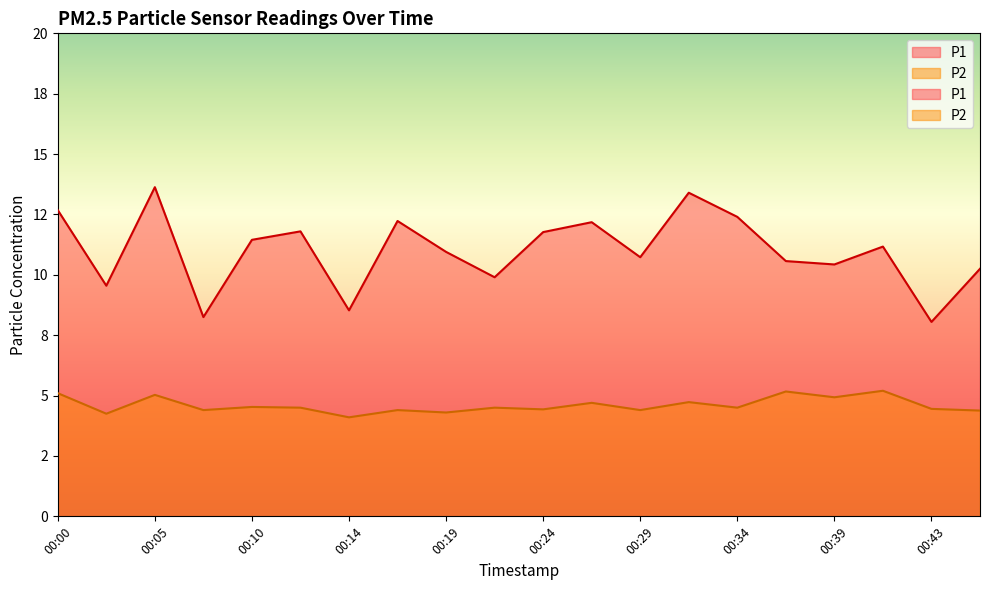

The P2 series shows 4.4 at 00:17. True or false?

True